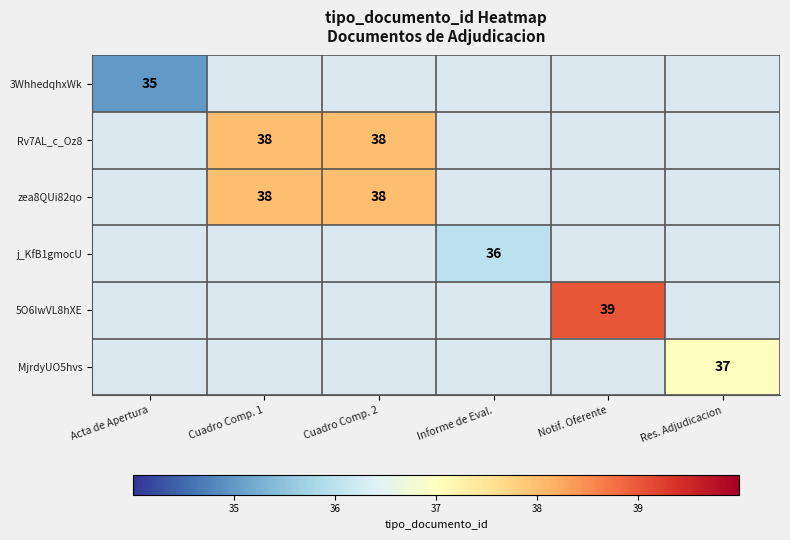

The zea8QUi82qo series shows 50 at Cuadro Comp. 1. True or false?

False